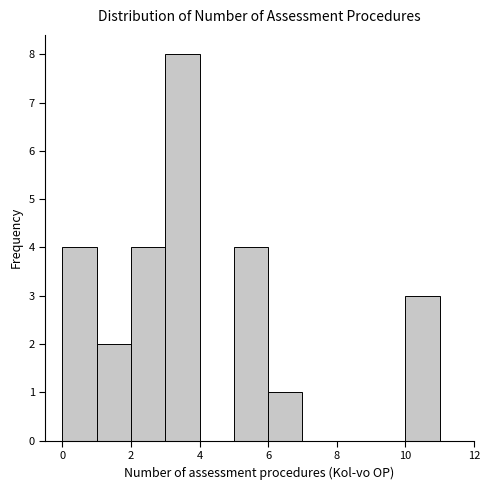

Reading left to right, transcribe this chart: for each bar, give the range it covers on the x-axis and its height. The values are not printed on the chart, so give them approximately, as read against the axis.

0 to 1: 4
1 to 2: 2
2 to 3: 4
3 to 4: 8
4 to 5: 0
5 to 6: 4
6 to 7: 1
7 to 8: 0
8 to 9: 0
9 to 10: 0
10 to 11: 3
11 to 12: 0